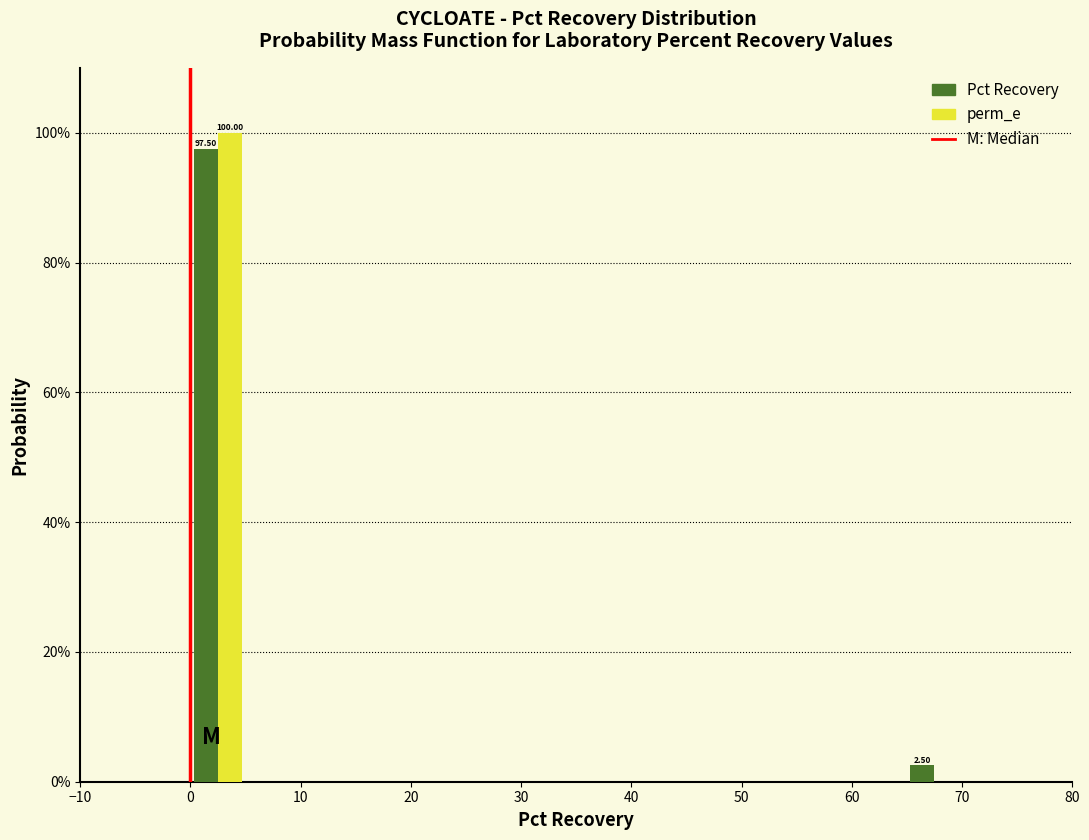

In the perm_e series, which range on the x-axis has the tallest bar?

0 to 5